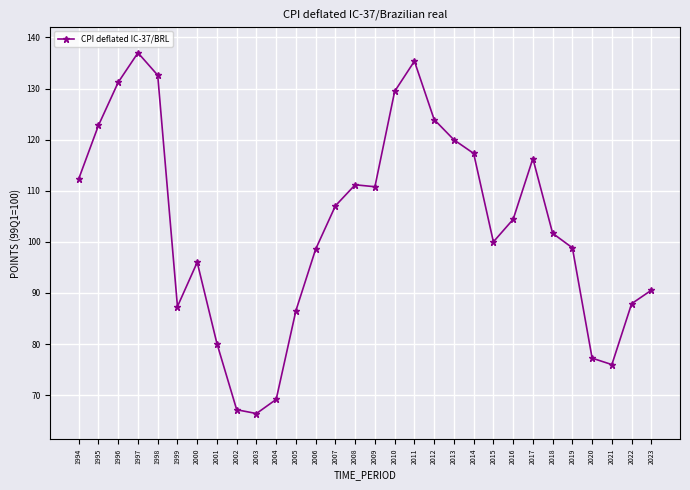

What is the value of the 10th point from the left?

66.4